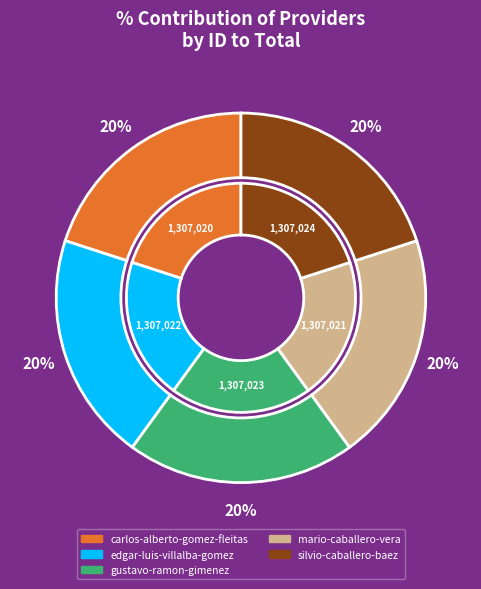

Is there any slice that represents more than half of the pie?

No